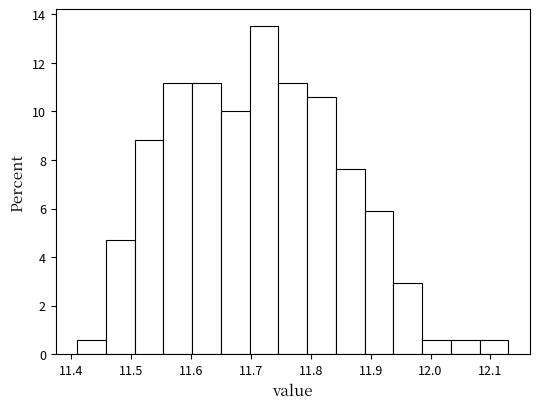

How tall is the bar that spans 12.034 to 12.082 on the x-axis? Neither the bar edges nor the heights are printed on the chart, so give them approximately, as read against the axes.

0.6